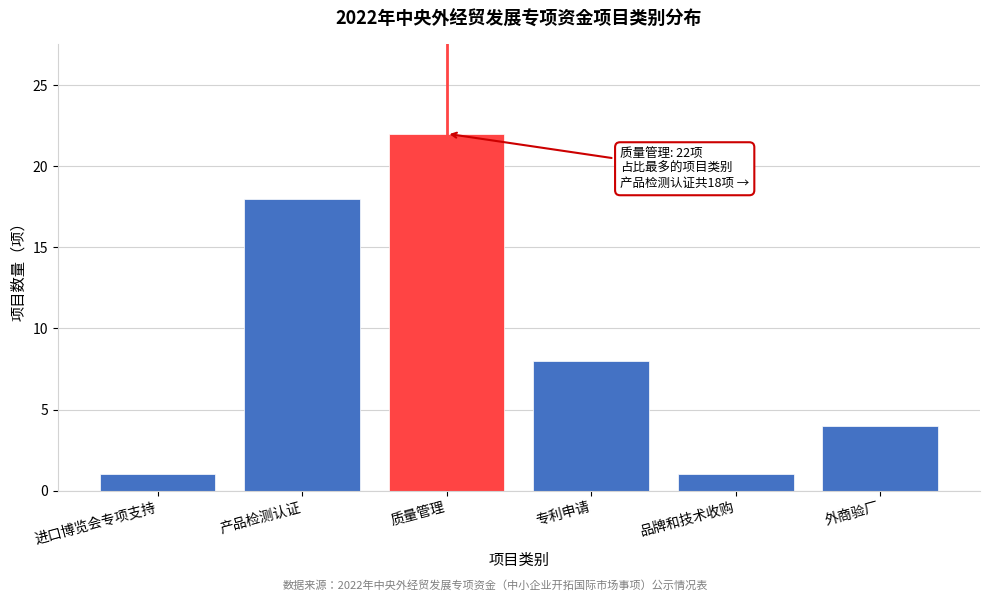

Reading right to left, list all the values displayed in this chart.

外商验厂=4	品牌和技术收购=1	专利申请=8	质量管理=22	产品检测认证=18	进口博览会专项支持=1